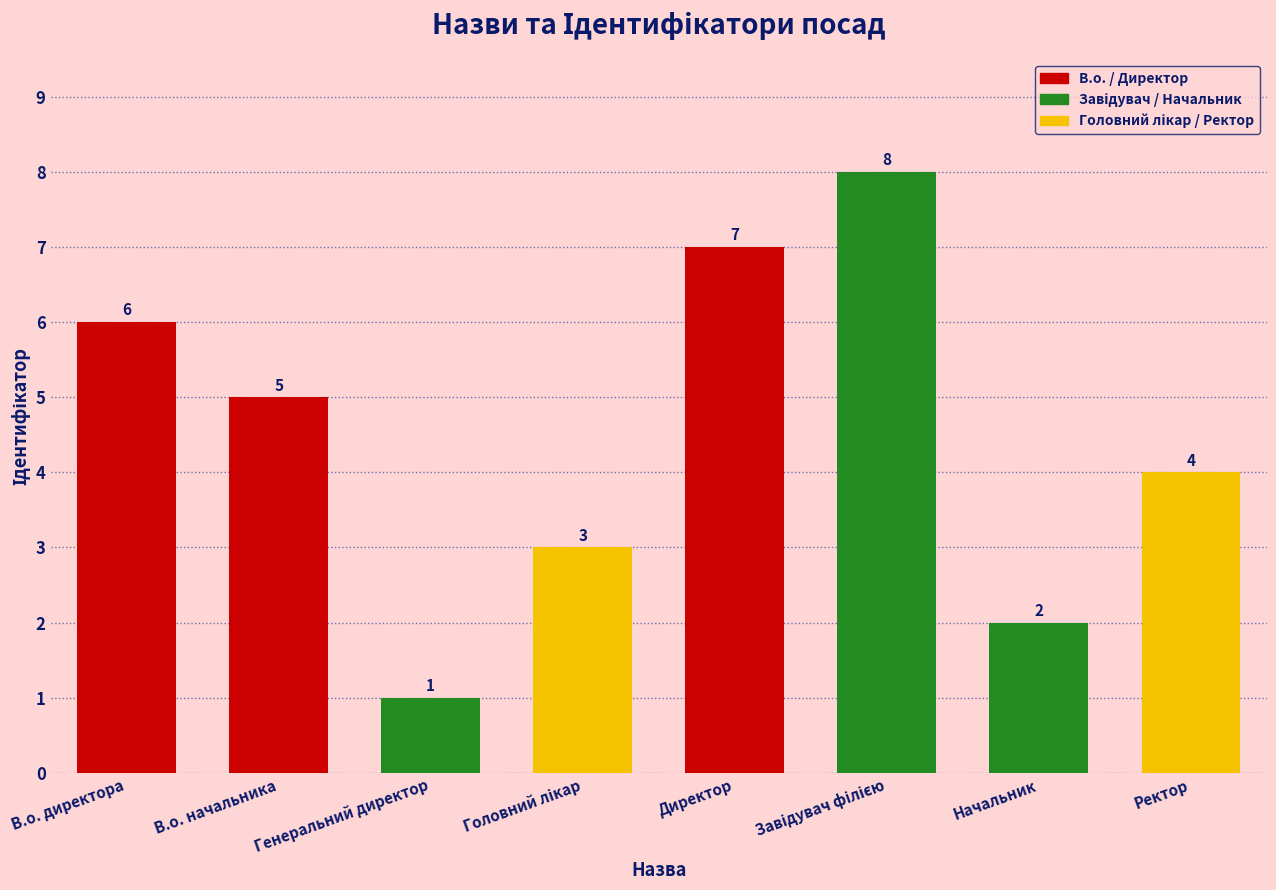

What is the minimum value shown in the chart?

1